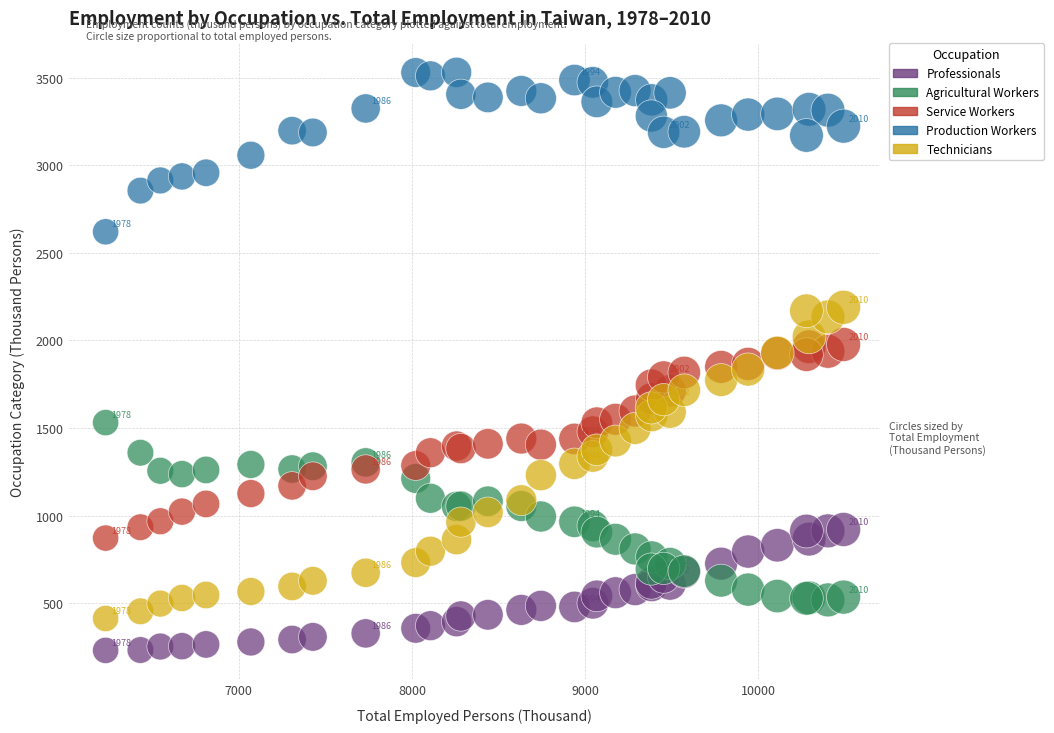

Which series contains the highest Y value?

Production Workers